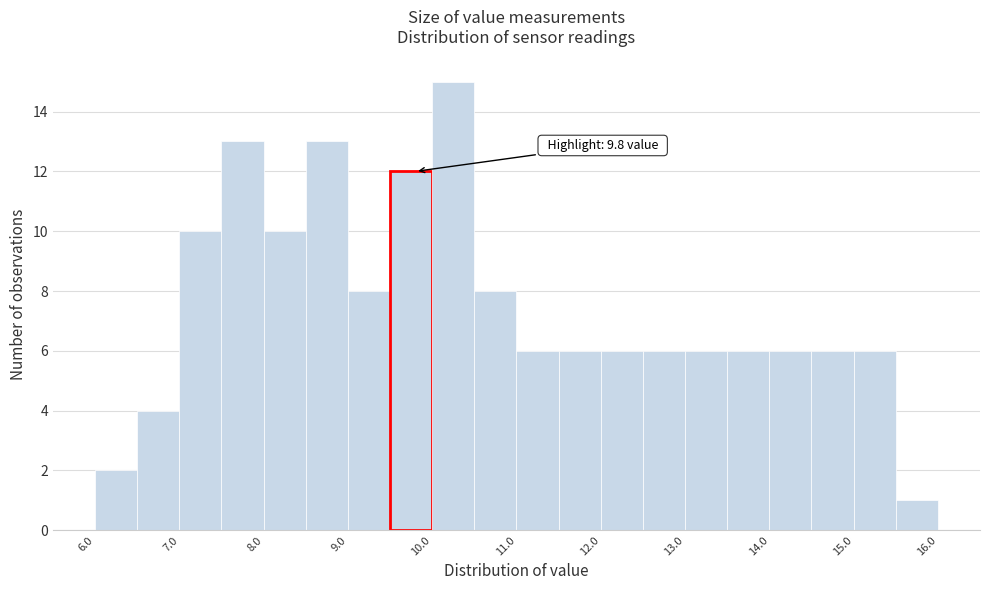

Over which range of the x-axis is the bar tallest?

10.0 to 10.5